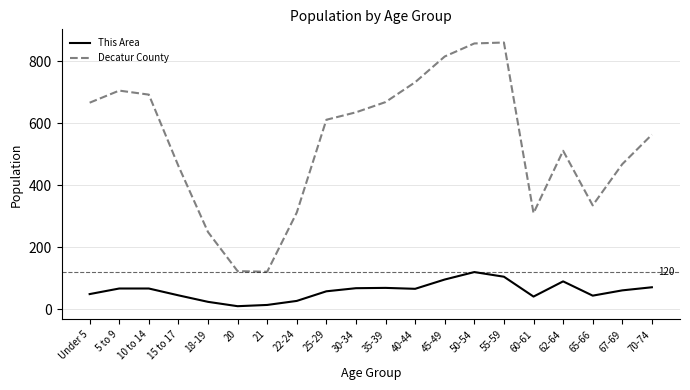

Which series has the widest spread of values?

Decatur County